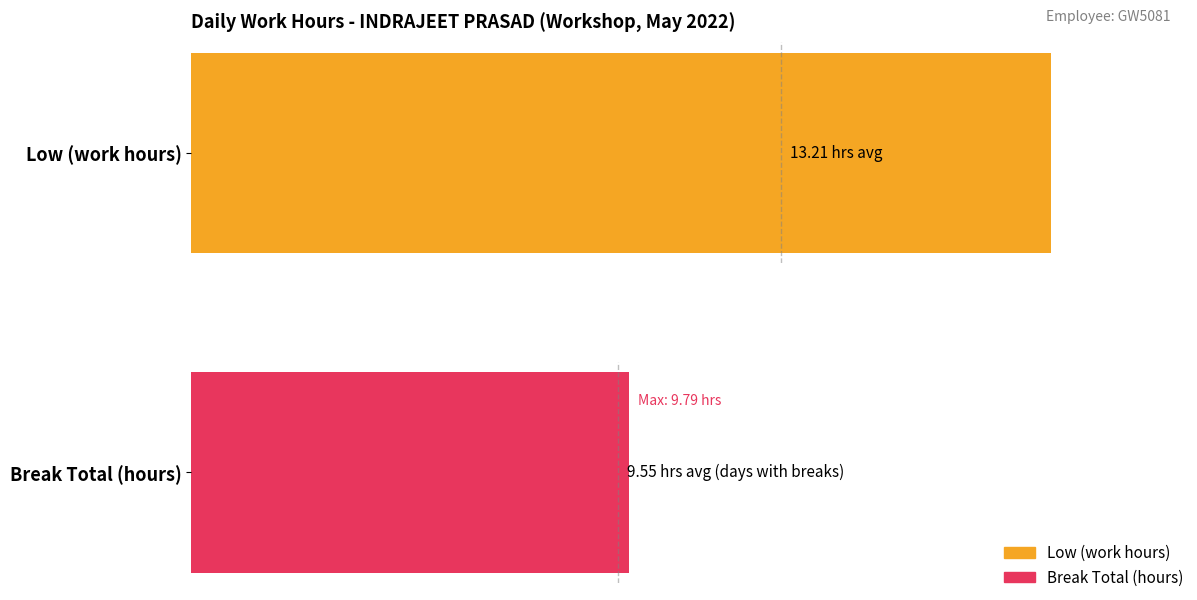

True or false: Break Total (hours) has a value of -3.4 at 16.

False